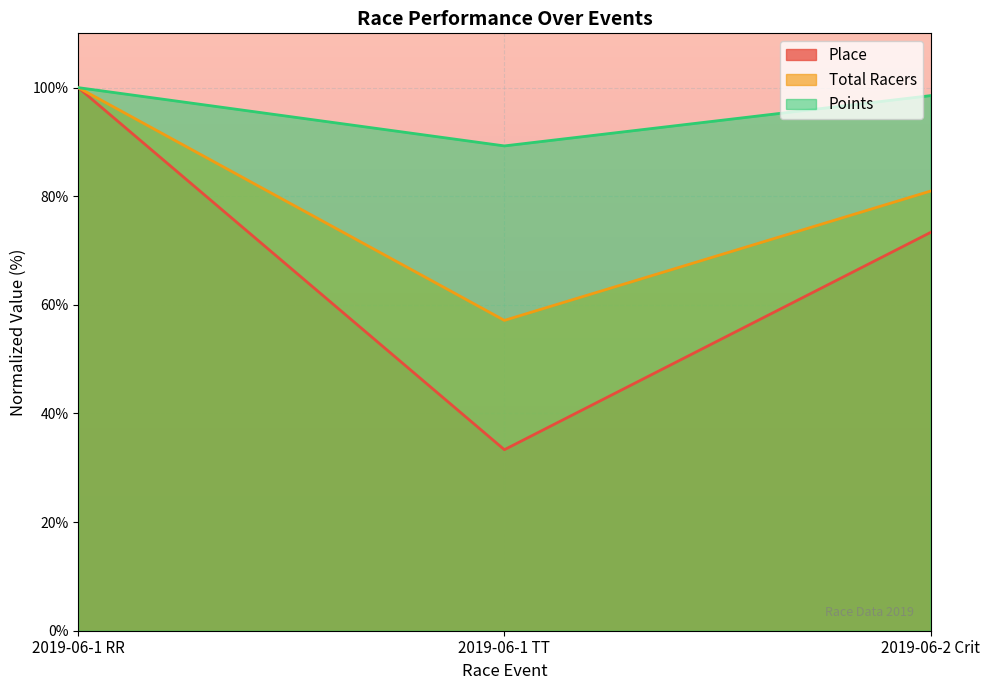

What is the label of the 3rd point from the left?

2019-06-2 Crit